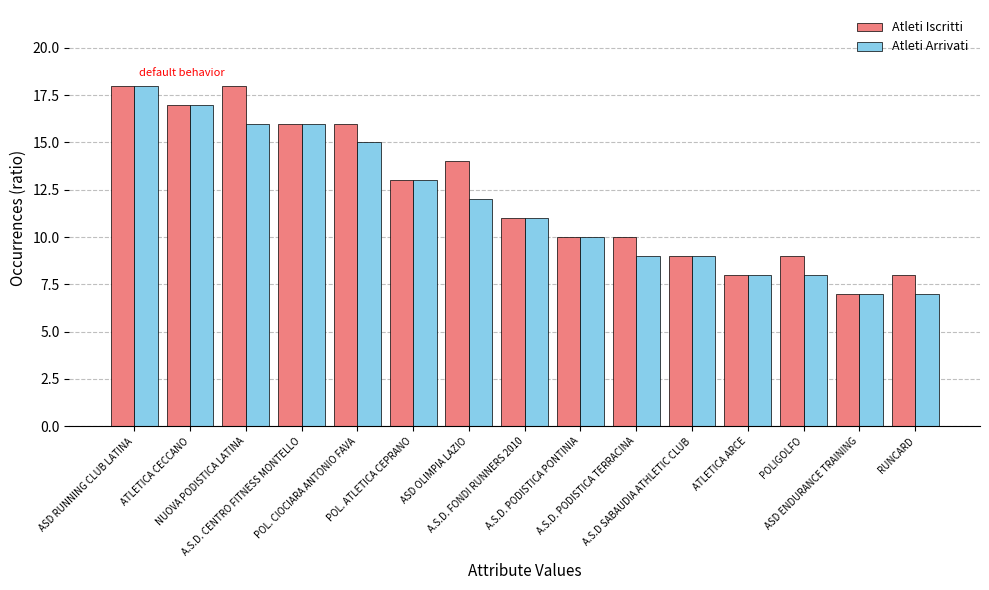

How many bars are there in each group?

2